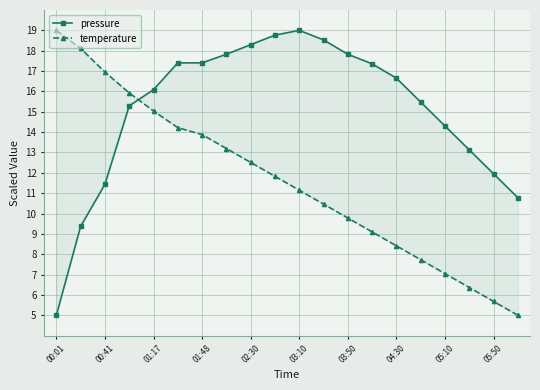

List the series in order of their peak value, highest first.

pressure, temperature